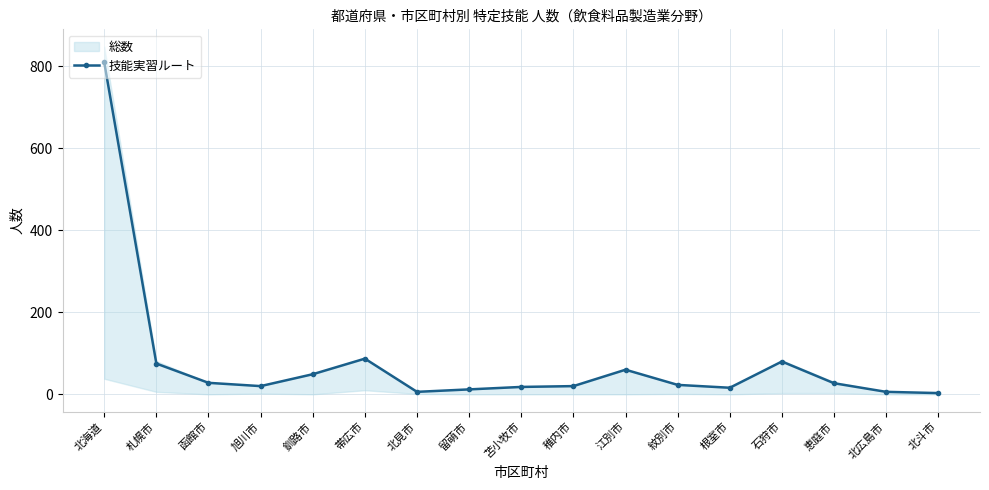

How many categories are shown in the chart?

17